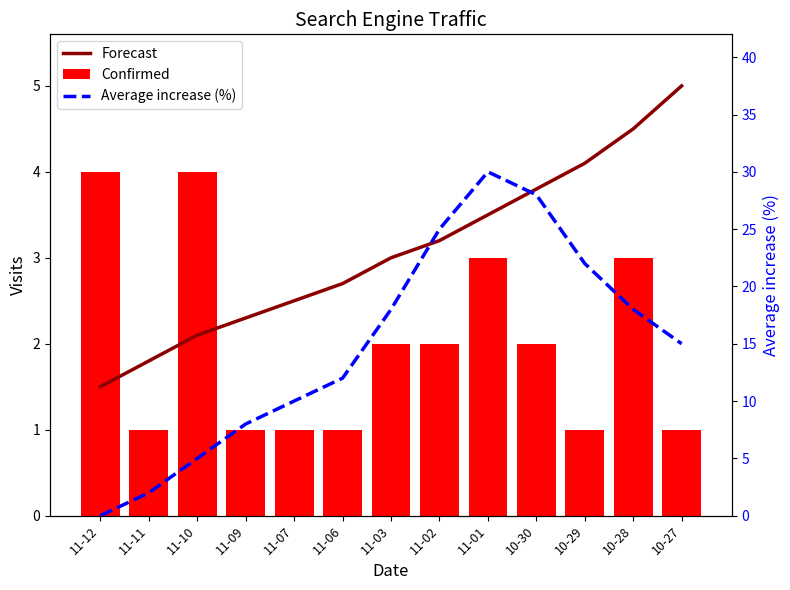

Where does the Confirmed series first go above 2?

11-12